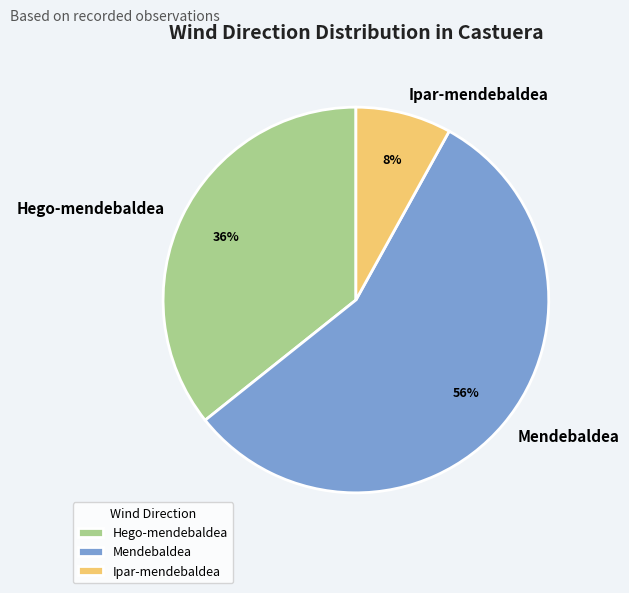

How many slices are in this pie chart?

3